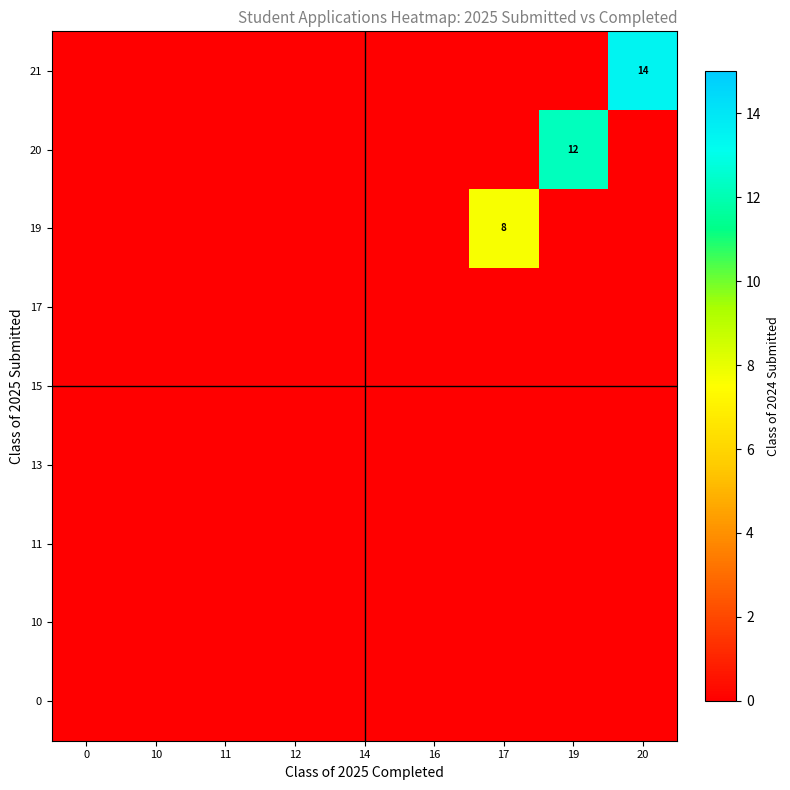

How many data points does each series have?

9